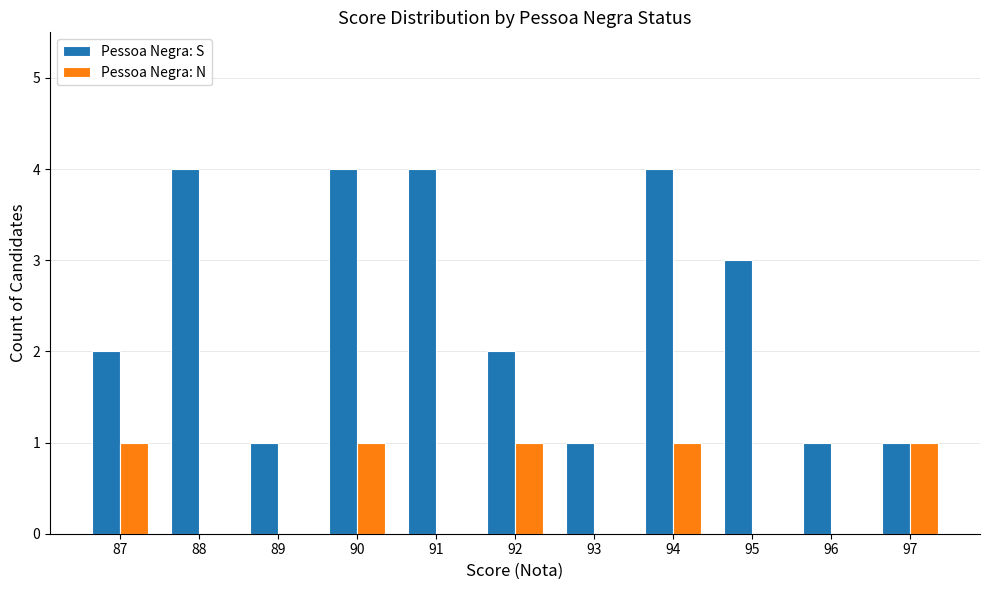

Reading left to right, extract all data points from this chart.

Pessoa Negra: S: 2	4	1	4	4	2	1	4	3	1	1
Pessoa Negra: N: 1	0	0	1	0	1	0	1	0	0	1